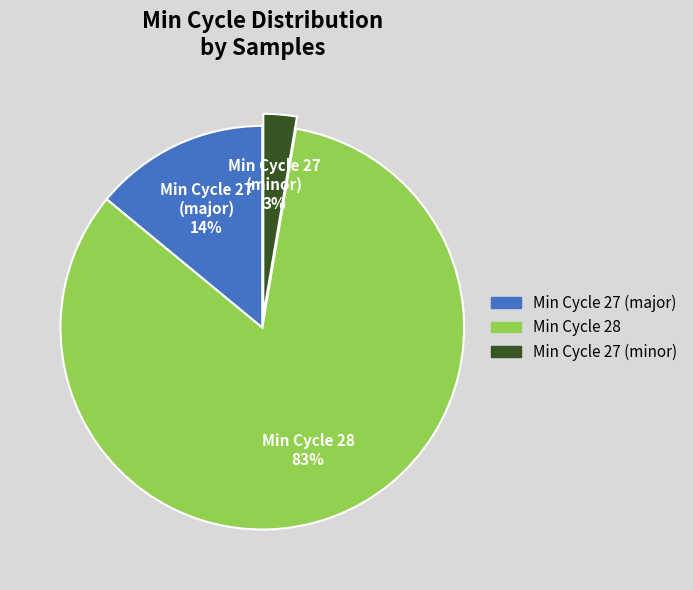

To the nearest percent, what is the average slice percentage?

33%